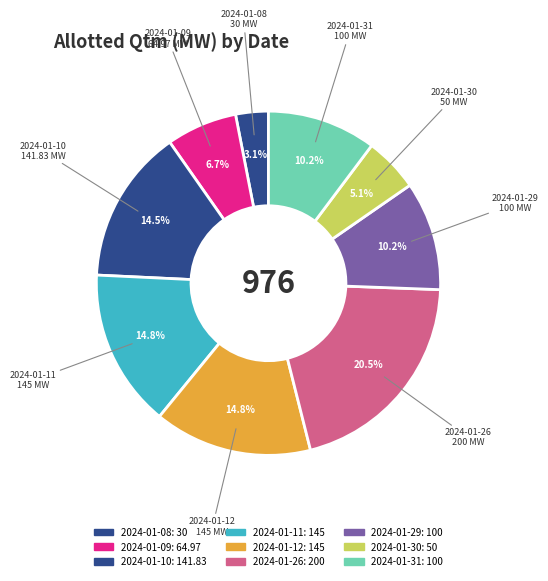

How many segments does this pie chart have?

9